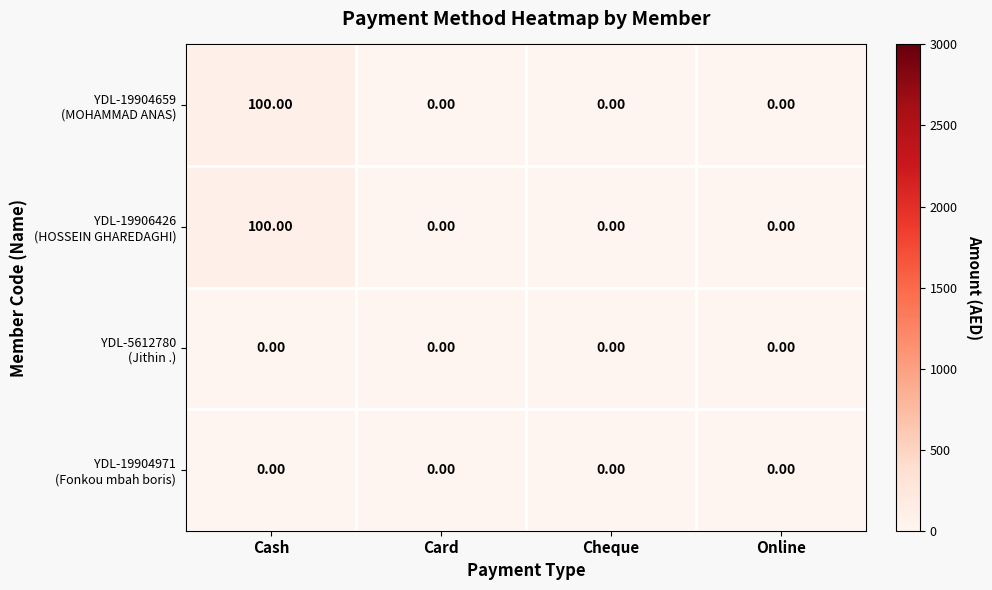

At which category is the sum across all series the highest?

Cash